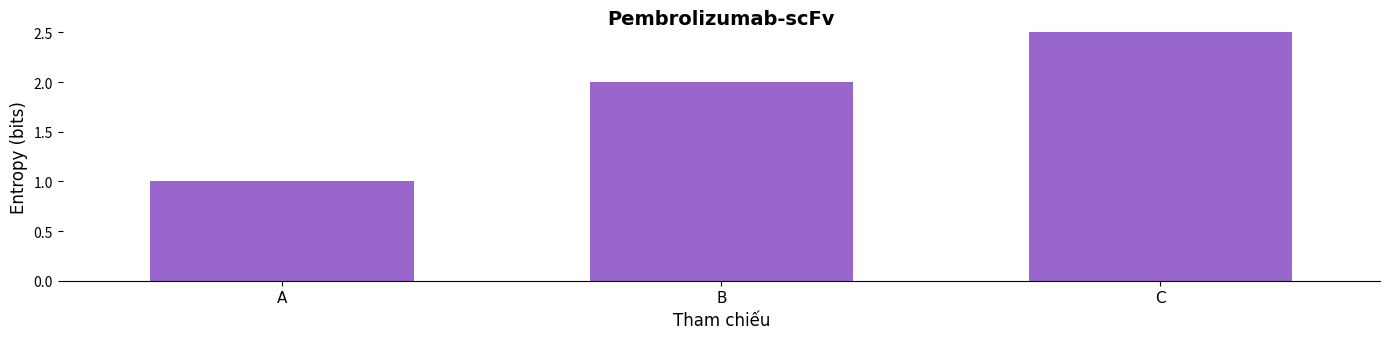

How many data points are above 2?

1